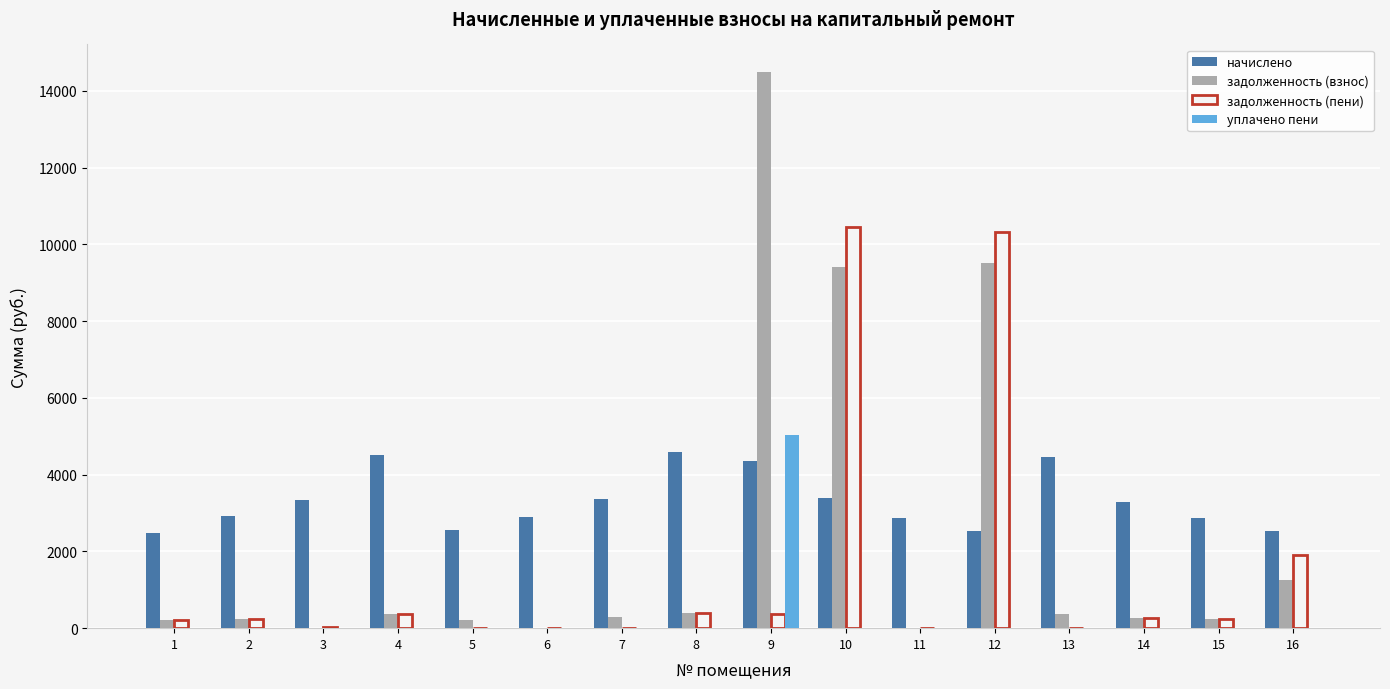

The value of уплачено пени at 12 is 0.0. True or false?

True